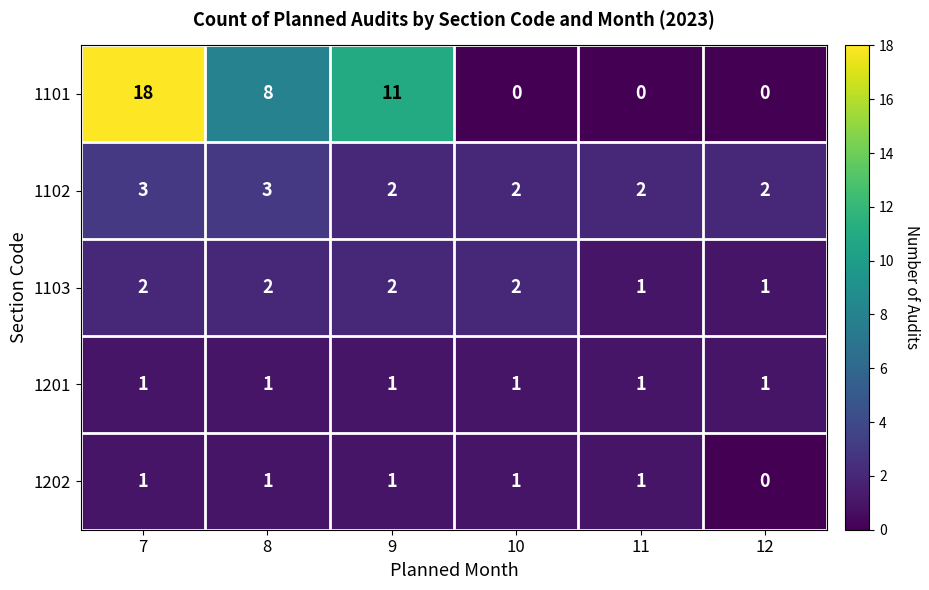

How many values in 1101 are above zero?

3